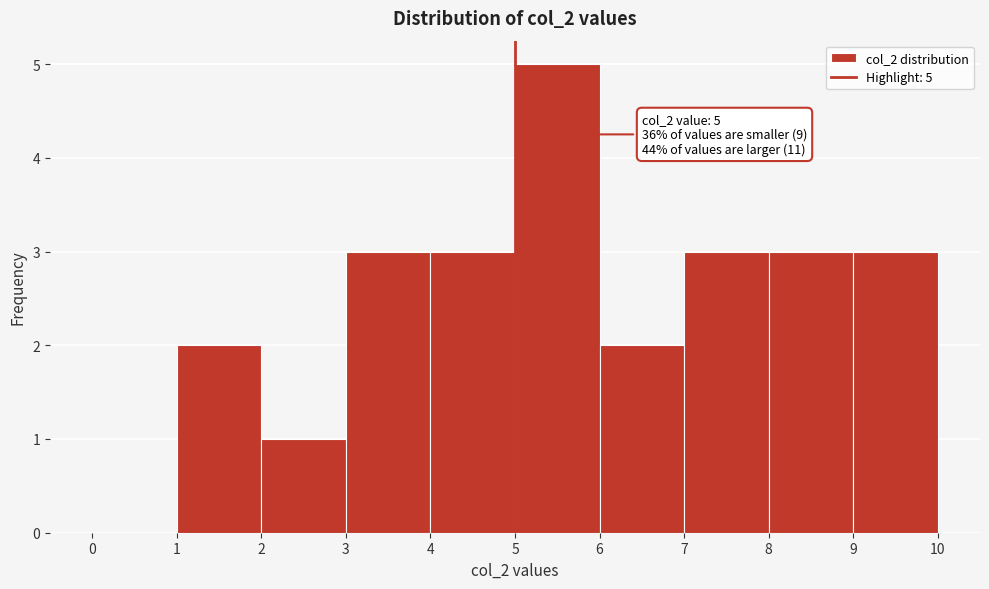

Over which range of the x-axis is the bar tallest?

5 to 6